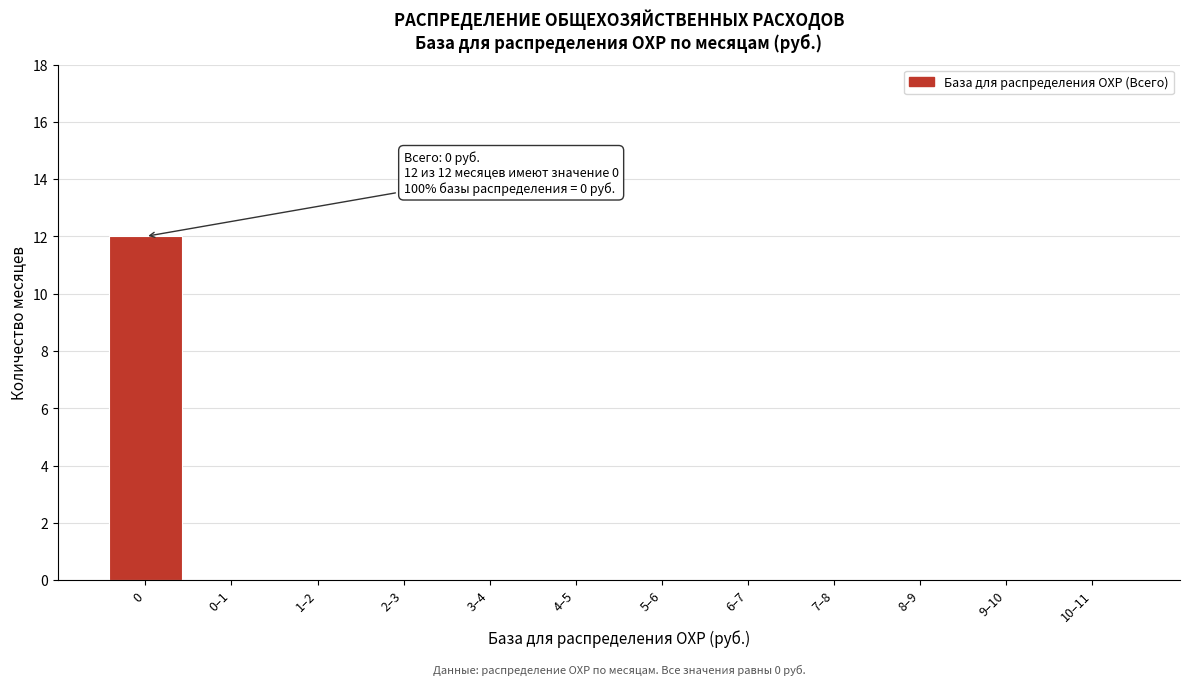

Reading left to right, what are all the values shown in this chart?

0=12	0–1=0	1–2=0	2–3=0	3–4=0	4–5=0	5–6=0	6–7=0	7–8=0	8–9=0	9–10=0	10–11=0